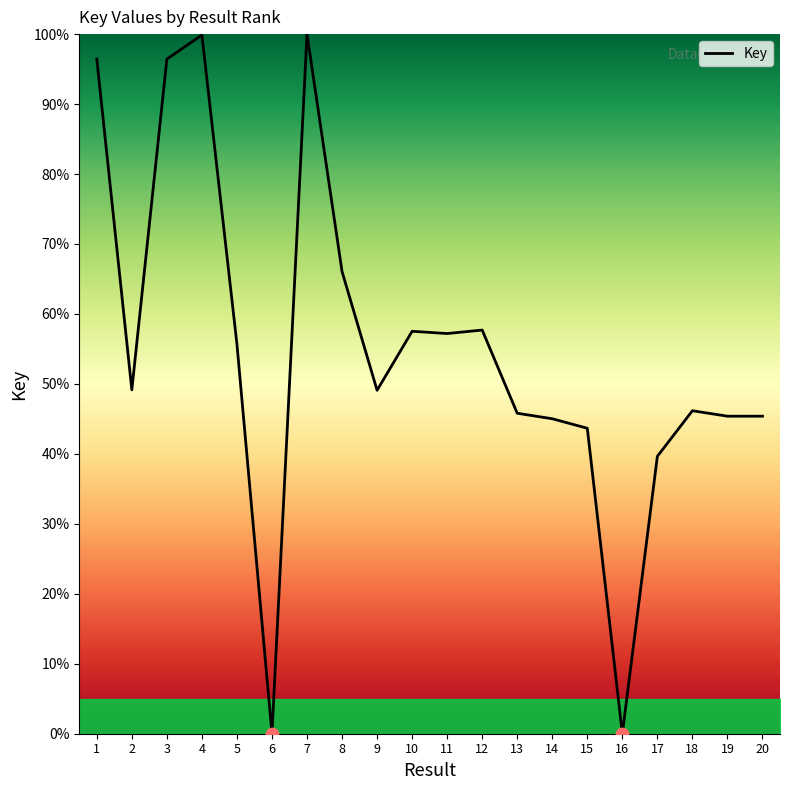

Between 14 and 12, which is larger?

12